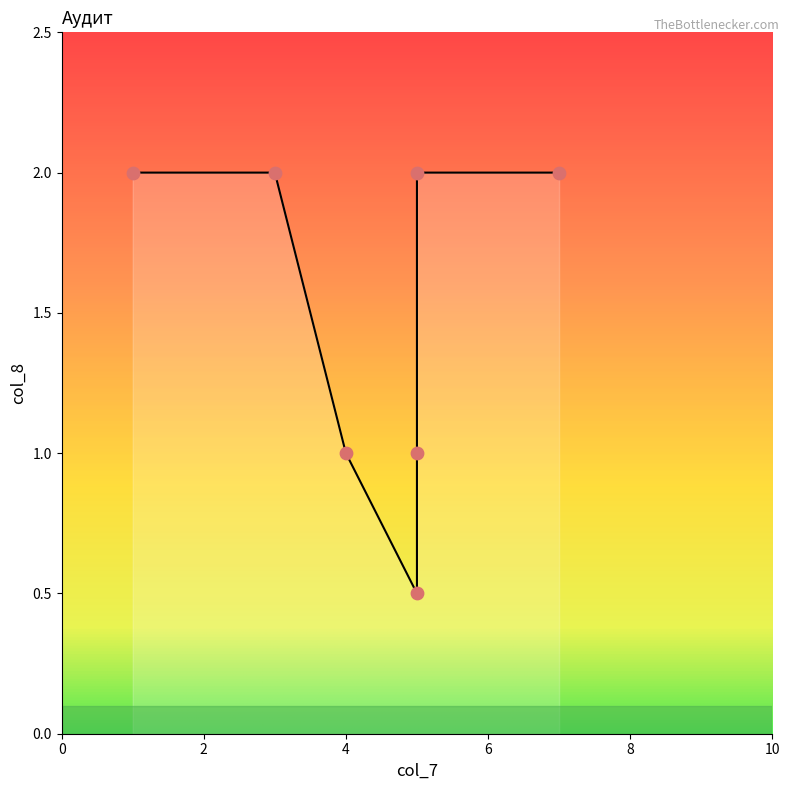

What is the change in value from 5 to 5?

-0.5